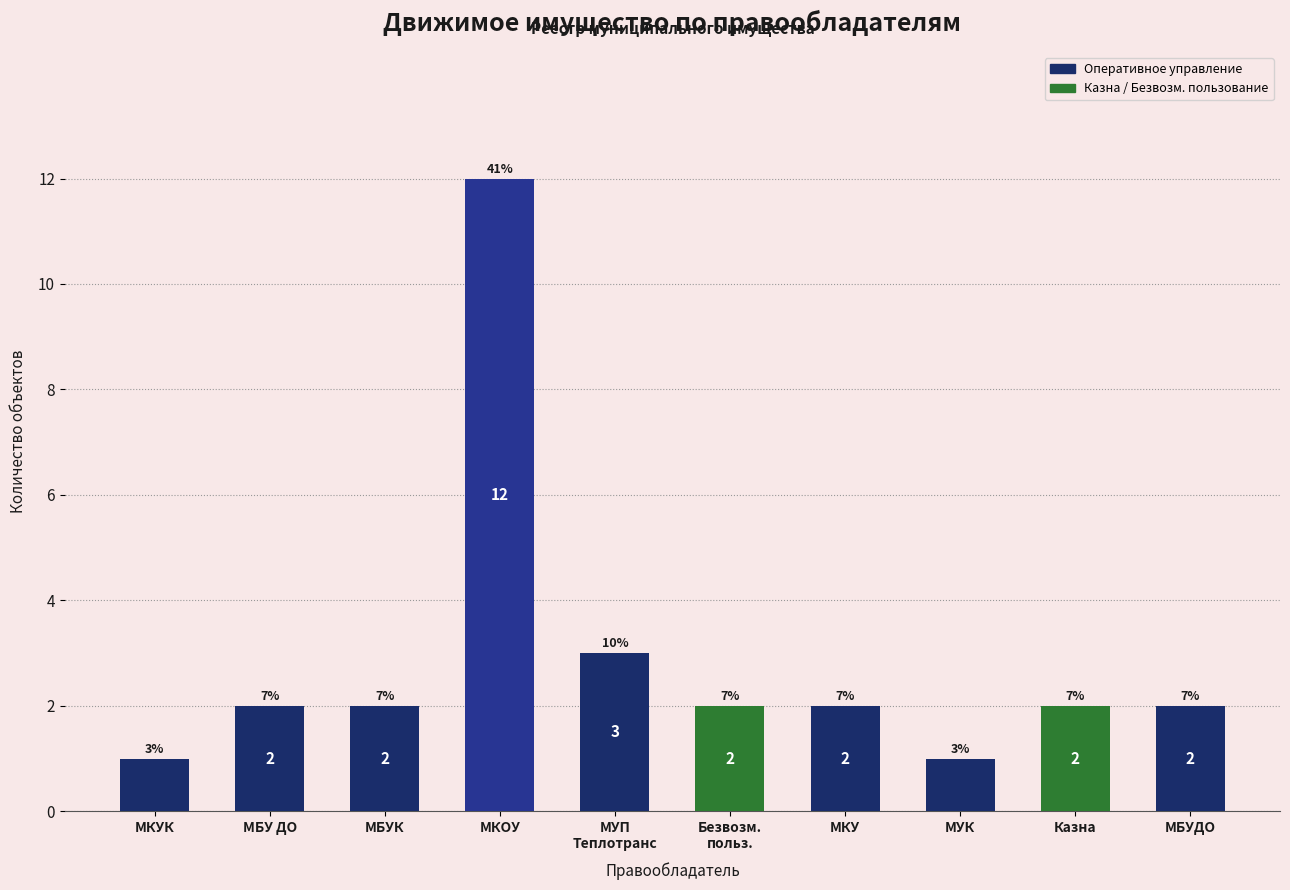

Reading left to right, what are all the values shown in this chart?

МКУК=1	МБУ ДО=2	МБУК=2	МКОУ=12	МУП
Теплотранс=3	Безвозм.
польз.=2	МКУ=2	МУК=1	Казна=2	МБУДО=2